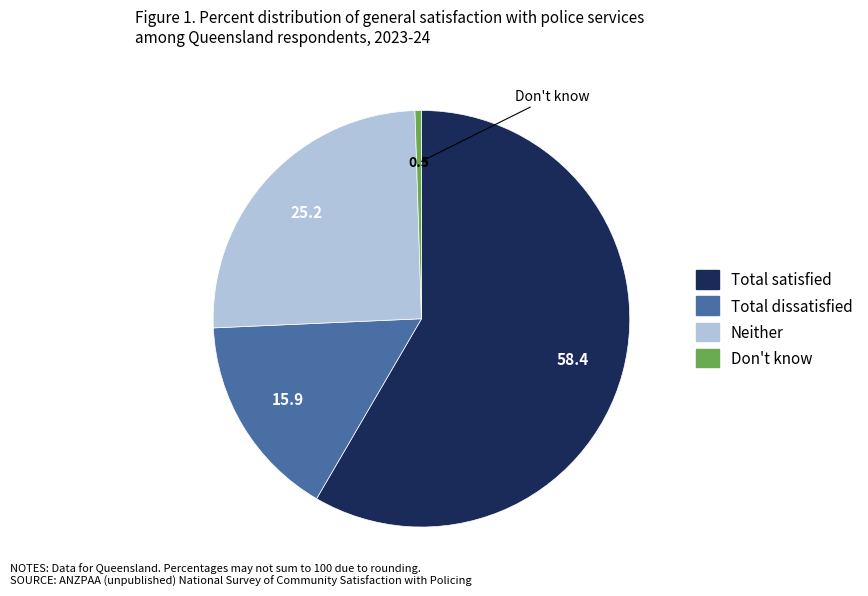

Is Total dissatisfied the majority of the pie?

No